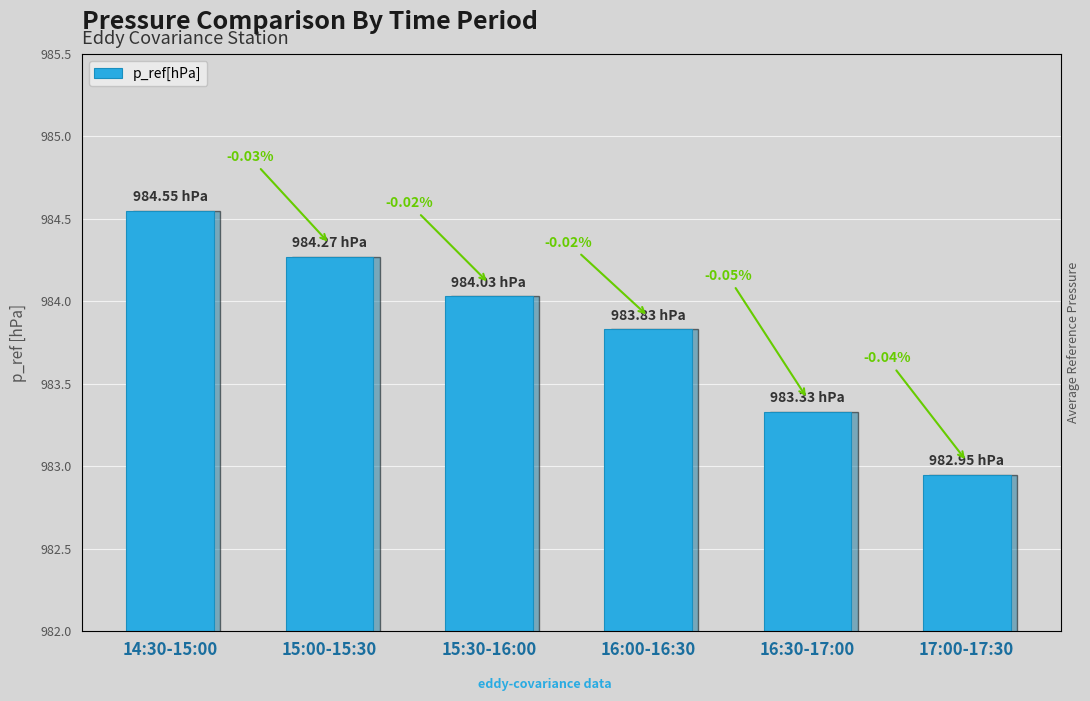

What is the value of the 5th bar from the left?

983.3